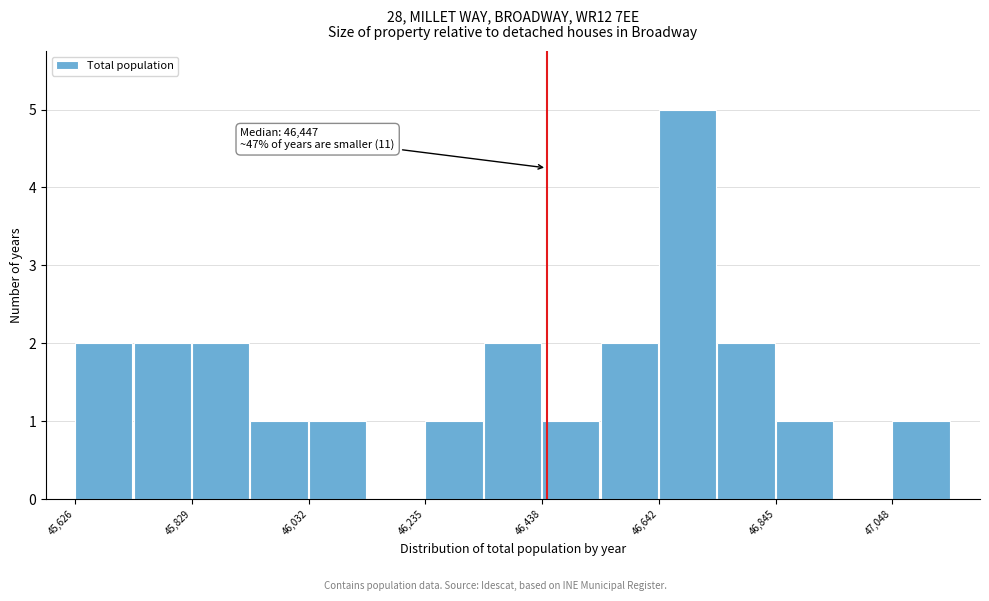

Read against the x-axis, roughly where is the centre of the tallest bar?

46700